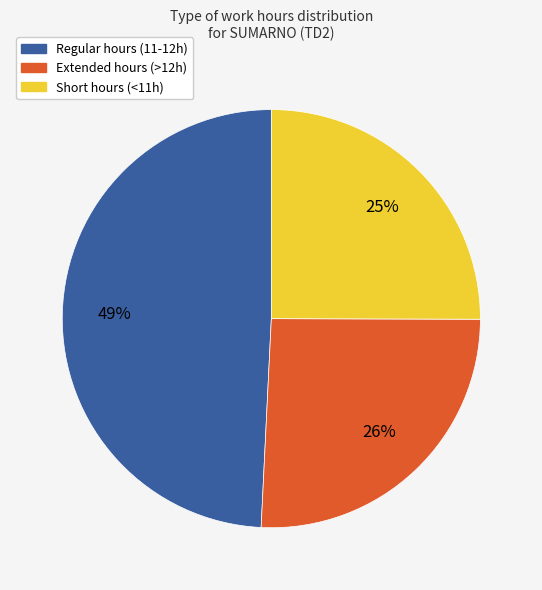

Is there a majority slice in this chart?

No